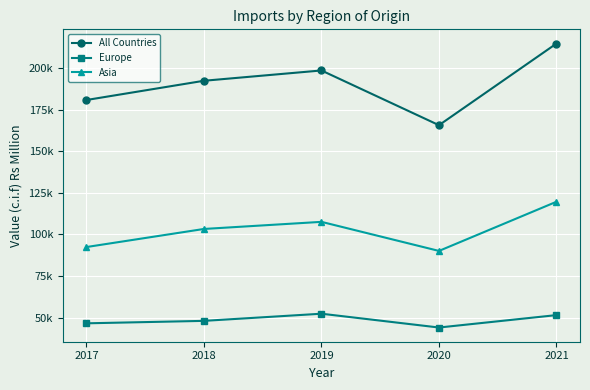

What are all the series names shown in the legend?

All Countries, Europe, Asia